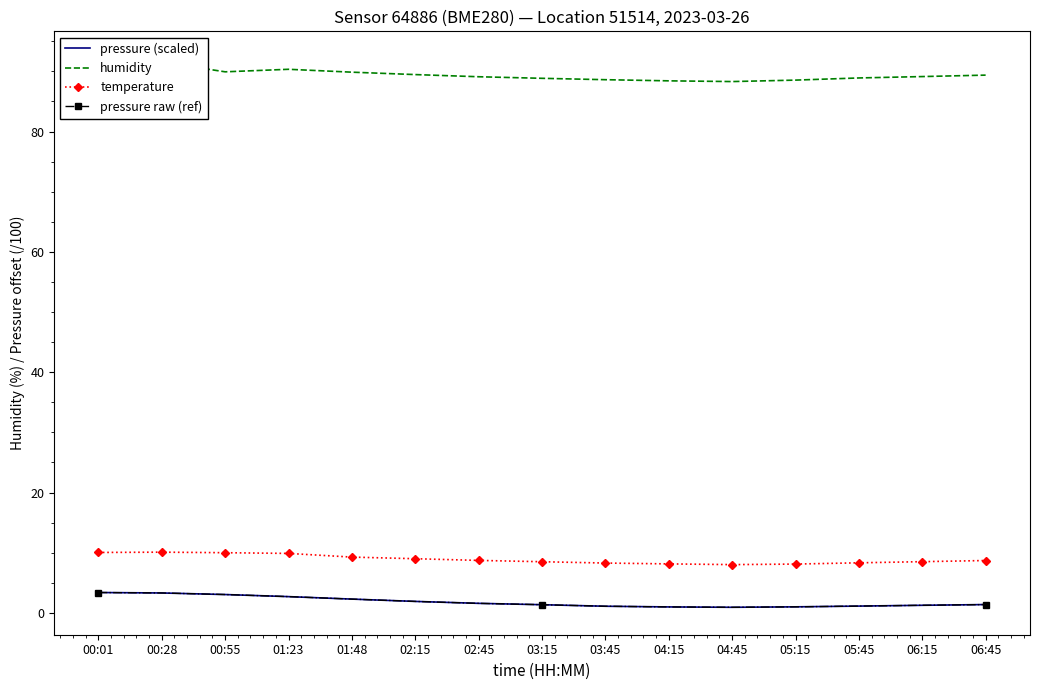

At which label is temperature closest to 9?

02:15